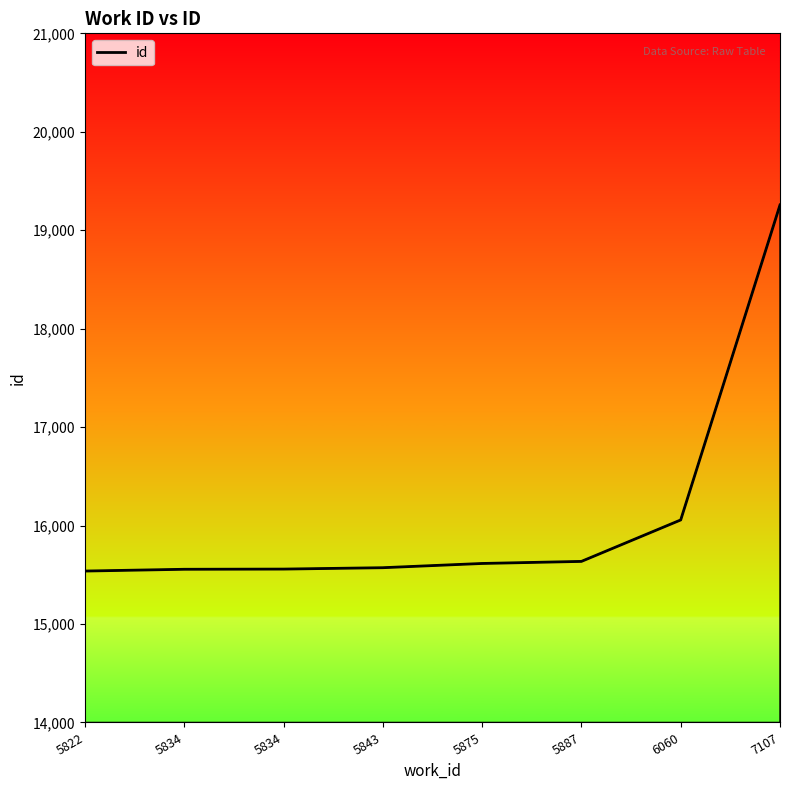

How many categories are shown in the chart?

8